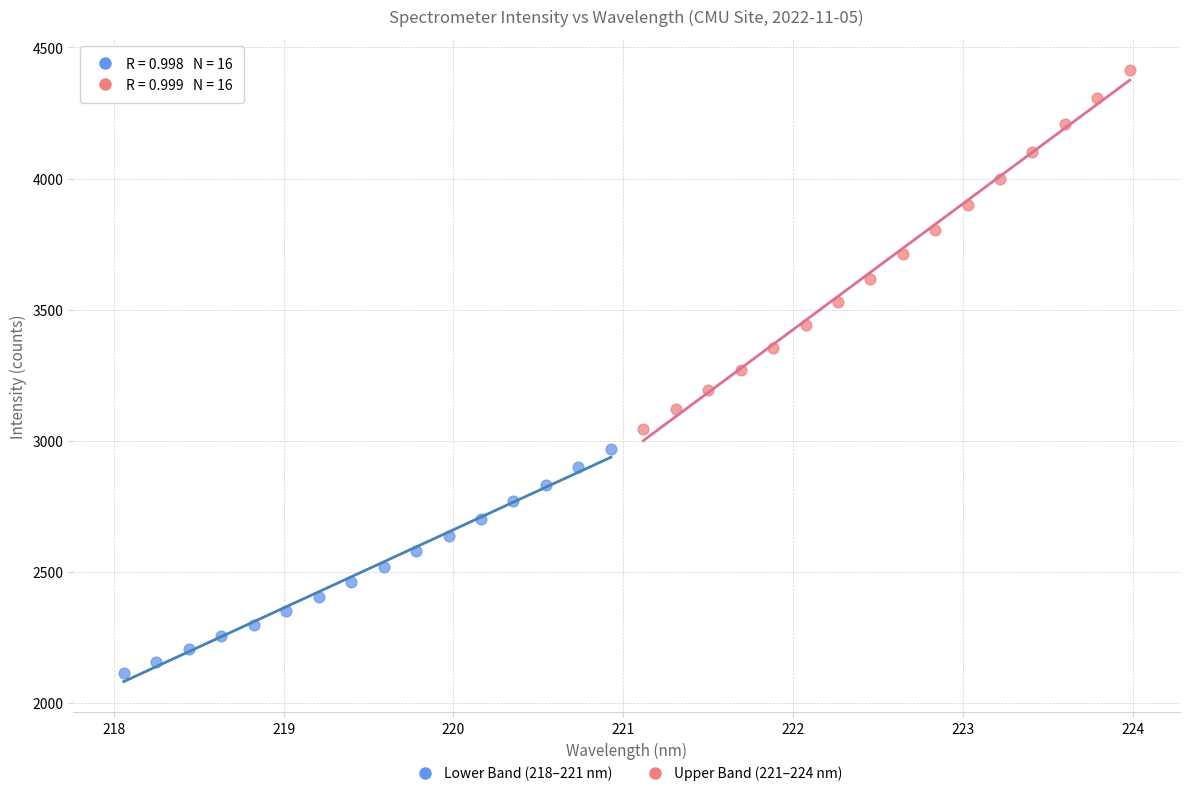

Which series has the widest spread of Y values?

Upper Band (221–224 nm)